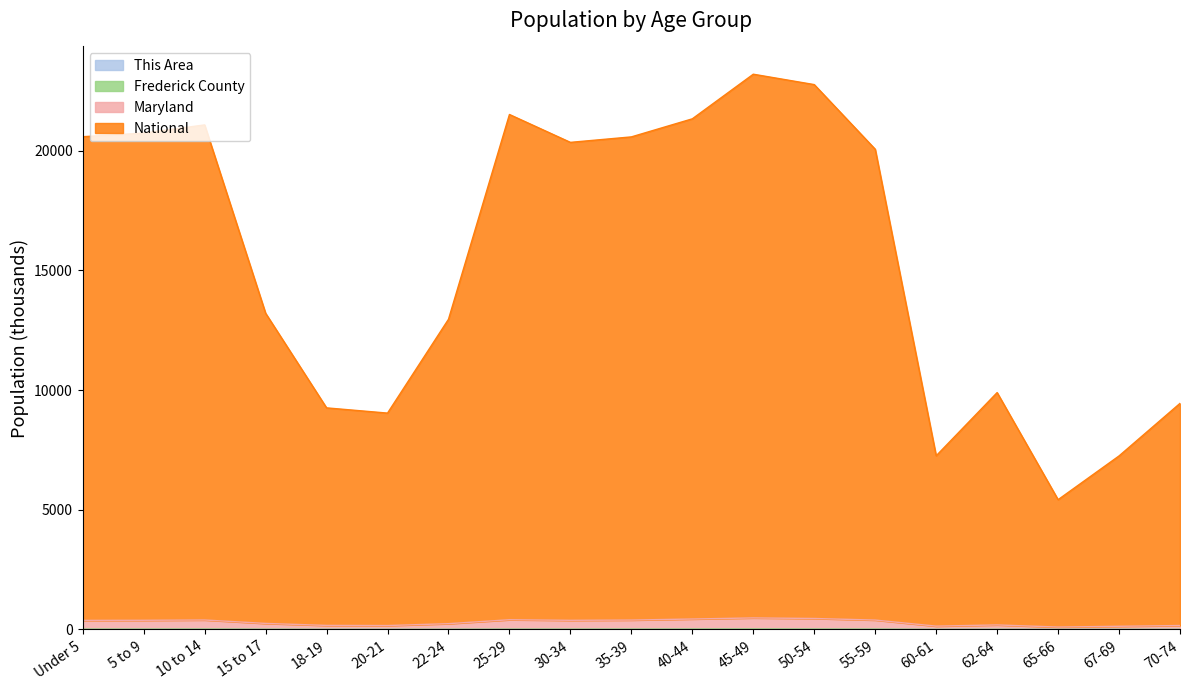

Reading right to left, list all the values displayed in this chart.

This Area: 70-74=0.1	67-69=0.0	65-66=0.0	62-64=0.1	60-61=0.1	55-59=0.2	50-54=0.3	45-49=0.4	40-44=0.4	35-39=0.3	30-34=0.2	25-29=0.2	22-24=0.1	20-21=0.1	18-19=0.1	15 to 17=0.2	10 to 14=0.3	5 to 9=0.3	Under 5=0.3
Frederick County: 70-74=5.7	67-69=4.8	65-66=3.6	62-64=7.3	60-61=5.2	55-59=15.3	50-54=18.8	45-49=21.2	40-44=19.2	35-39=16.4	30-34=14.0	25-29=13.8	22-24=7.8	20-21=5.6	18-19=6.2	15 to 17=10.8	10 to 14=17.6	5 to 9=16.7	Under 5=15.2
Maryland: 70-74=165.5	67-69=133.4	65-66=101.6	62-64=190.2	60-61=140.1	55-59=393.3	50-54=459.4	45-49=482.8	40-44=437.3	35-39=393.8	30-34=382.5	25-29=407.4	22-24=243.1	20-21=164.0	18-19=169.9	15 to 17=253.4	10 to 14=396.6	5 to 9=383.5	Under 5=379.7
National: 70-74=9443.7	67-69=7248.8	65-66=5421.5	62-64=9894.4	60-61=7253.8	55-59=20058.1	50-54=22757.5	45-49=23191.4	40-44=21328.3	35-39=20573.5	30-34=20344.6	25-29=21509.2	22-24=12955.6	20-21=9037.5	18-19=9255.9	15 to 17=13207.7	10 to 14=21073.8	5 to 9=20732.2	Under 5=20581.0